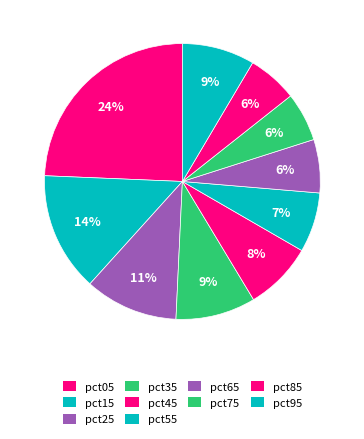

Is it true that pct95 is 20% of the pie?

False